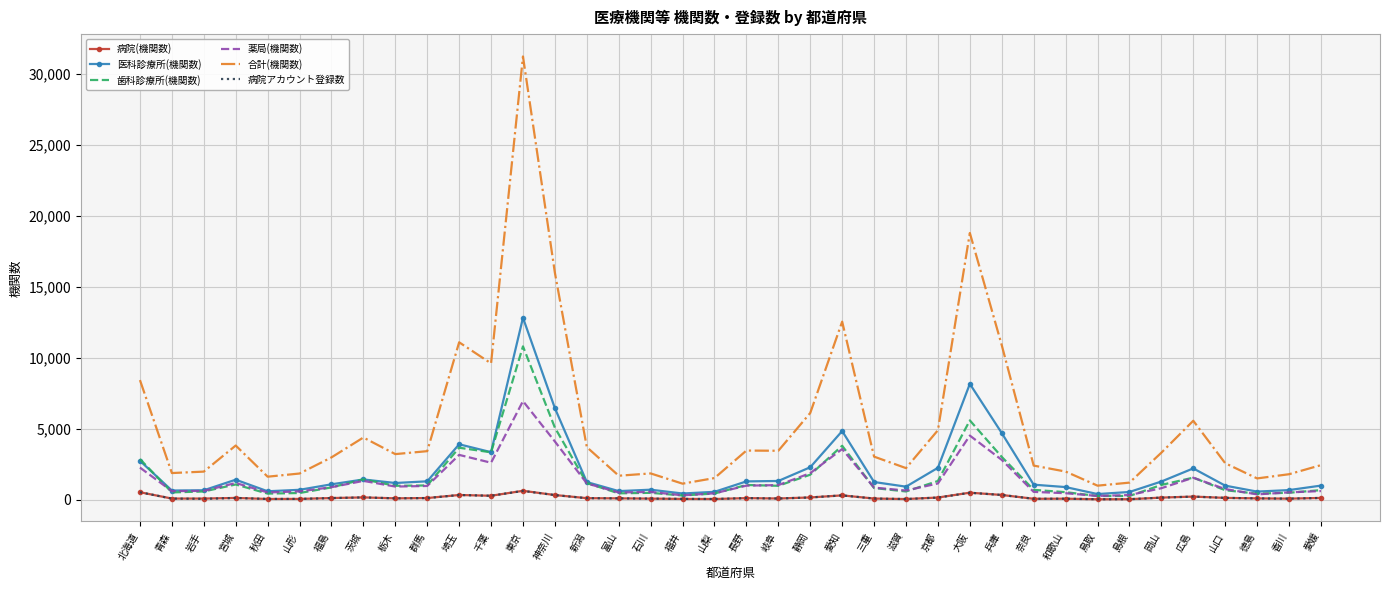

True or false: 合計(機関数) has a value of 1855 at 山形.

True